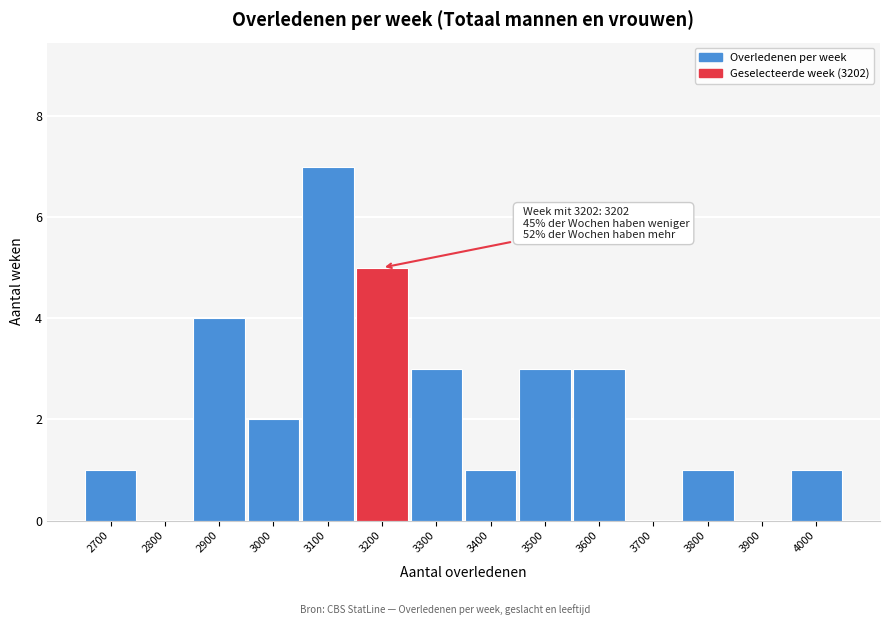

Reading left to right, extract all data points from this chart.

2700=1	2800=0	2900=4	3000=2	3100=7	3200=5	3300=3	3400=1	3500=3	3600=3	3700=0	3800=1	3900=0	4000=1